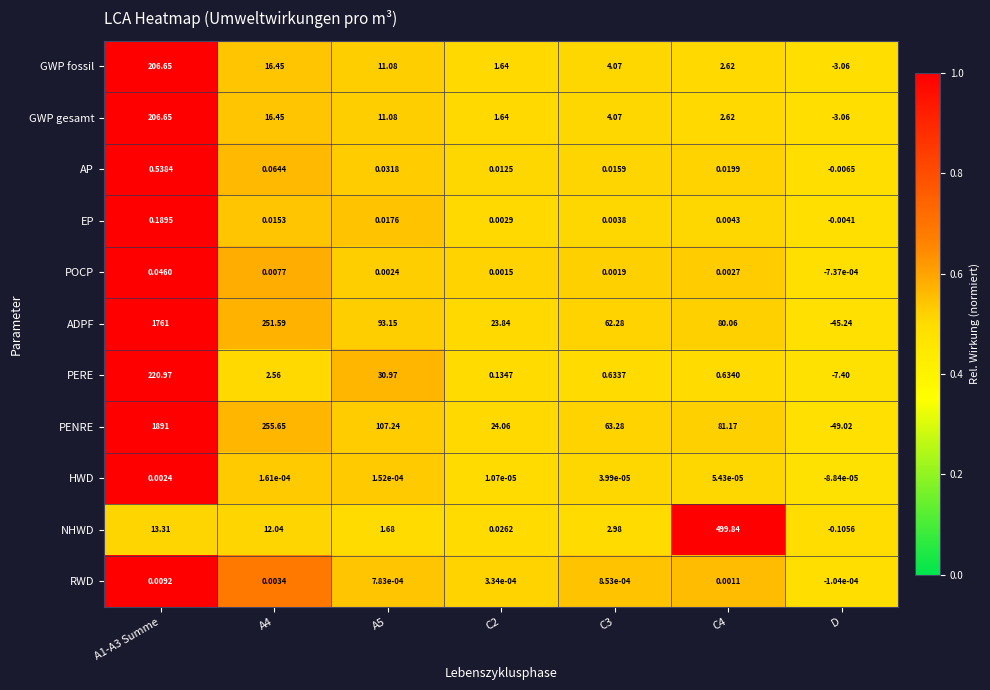

At which category does the chart reach its minimum across all series?

D